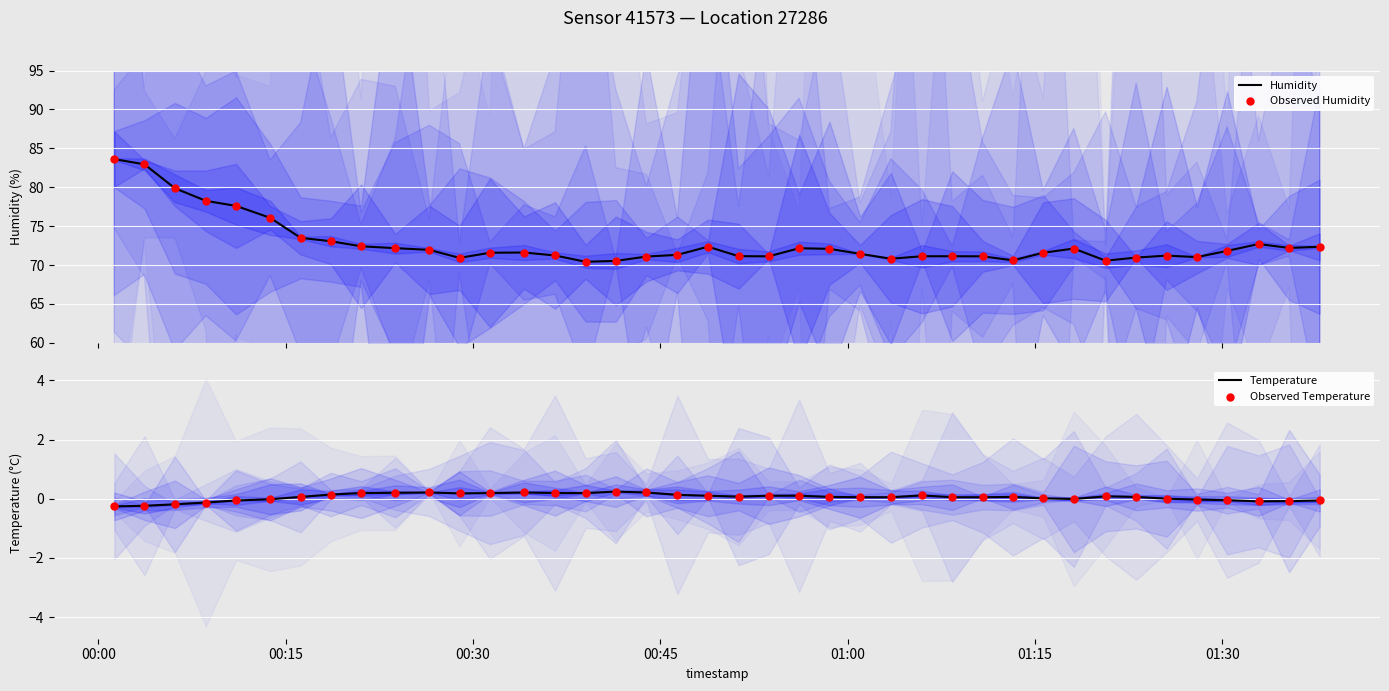

Which series contains the lowest Y value?

Temperature